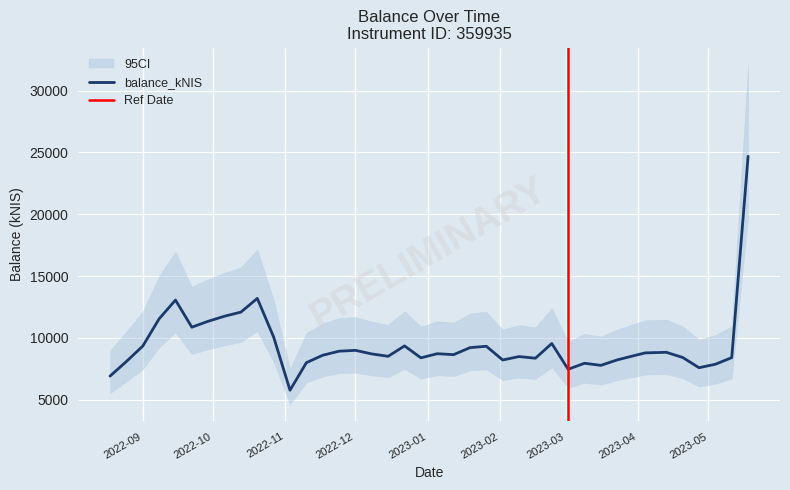

What is the minimum value for balance_kNIS?

5772.4